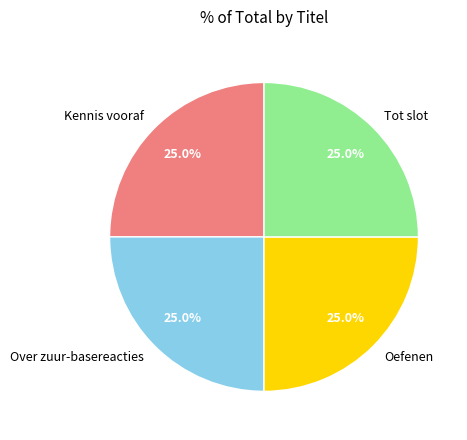

To the nearest percent, what is the combined percentage of Over zuur-basereacties and Oefenen?

50%